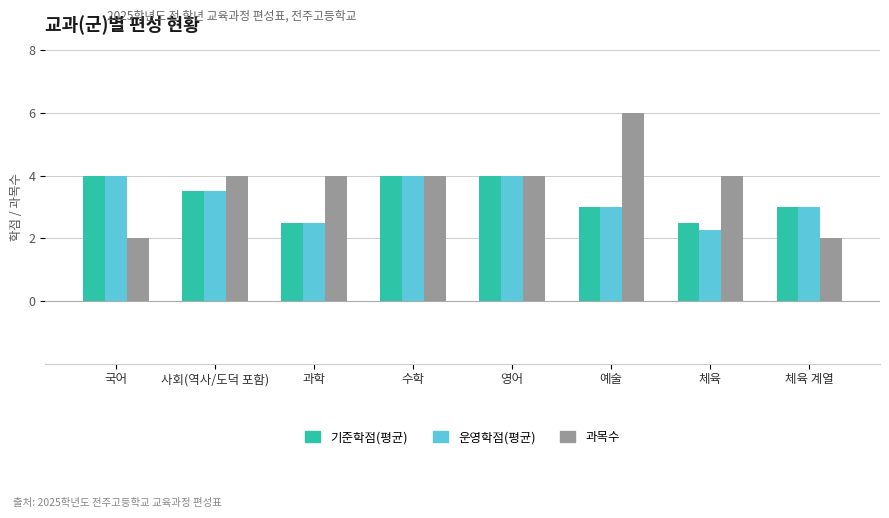

Read the 기준학점(평균) value at 과학.

2.5